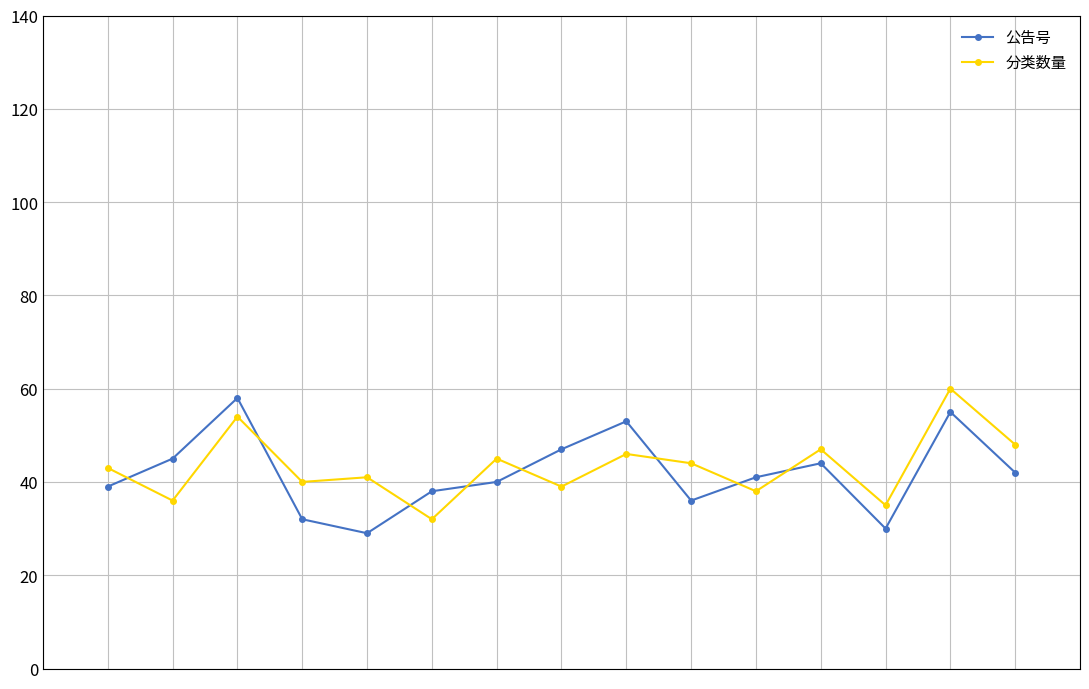

Does the chart display data point markers on the line(s)?

Yes